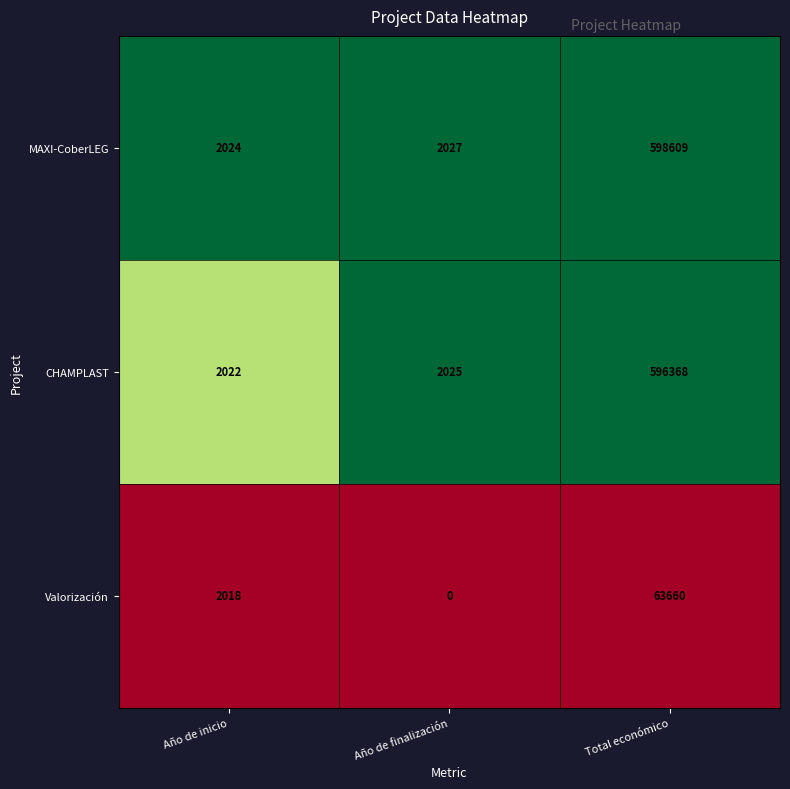

What is the total value across all series at Año de finalización?

4052